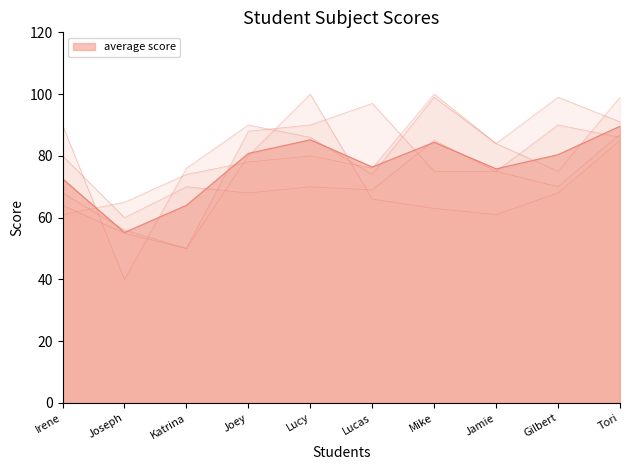

Does the chart have visible grid lines?

No